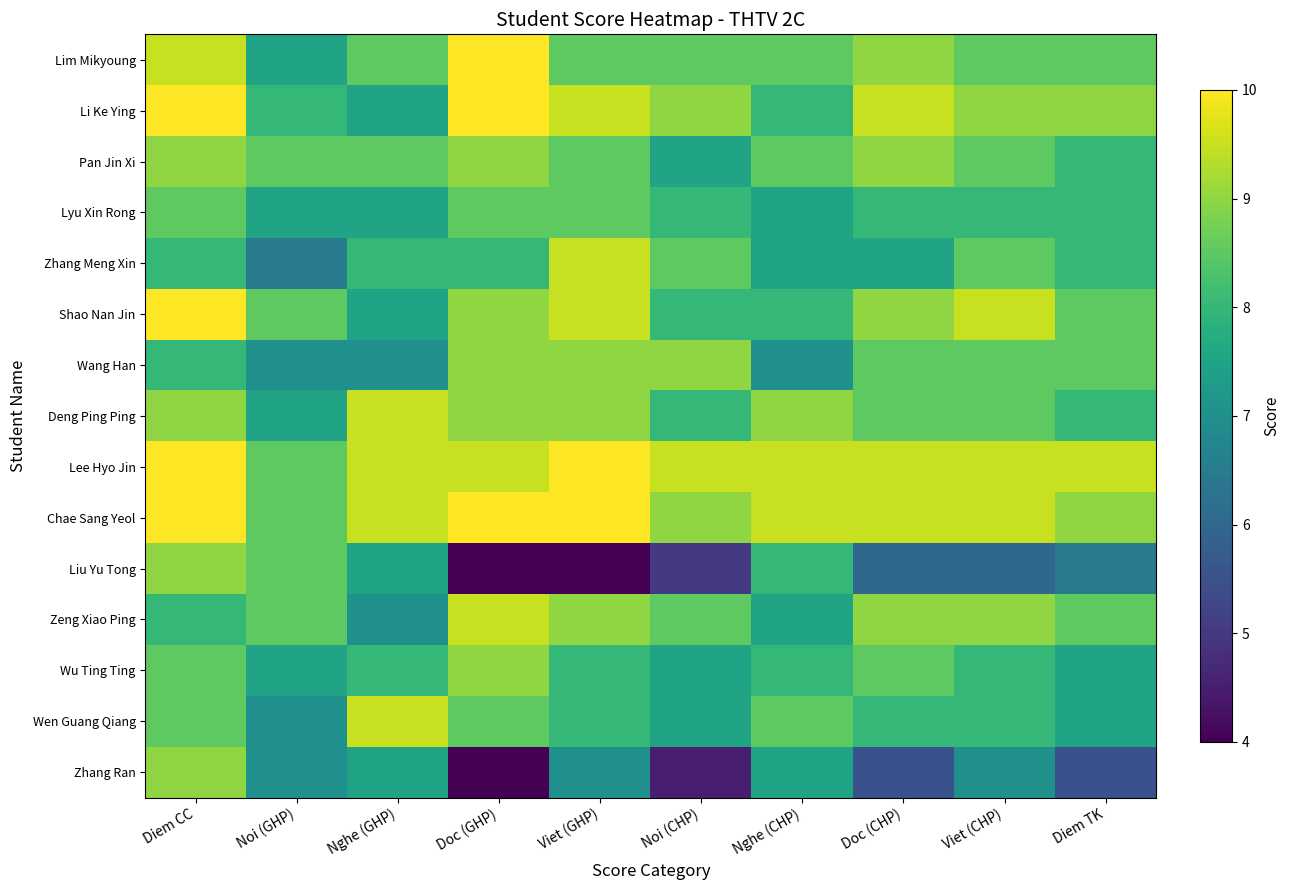

Between Noi (CHP) and Viet (GHP), which is larger?

Noi (CHP)